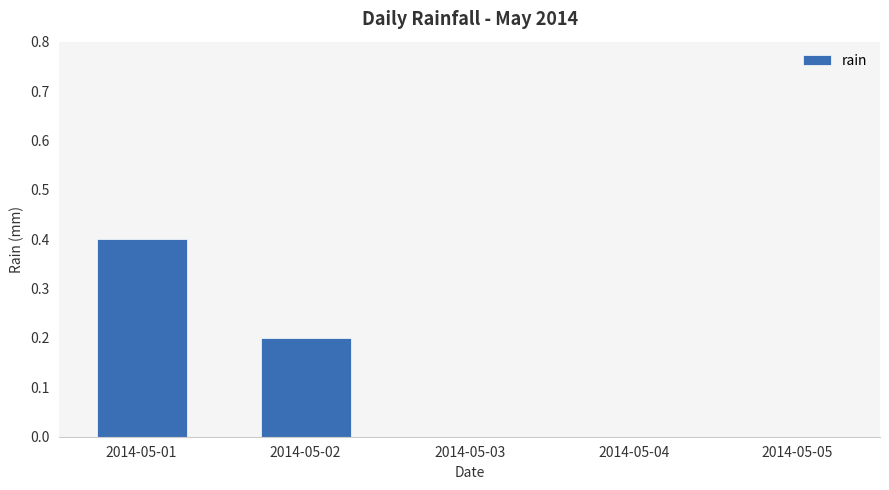

Which label corresponds to the largest value in the chart?

2014-05-01